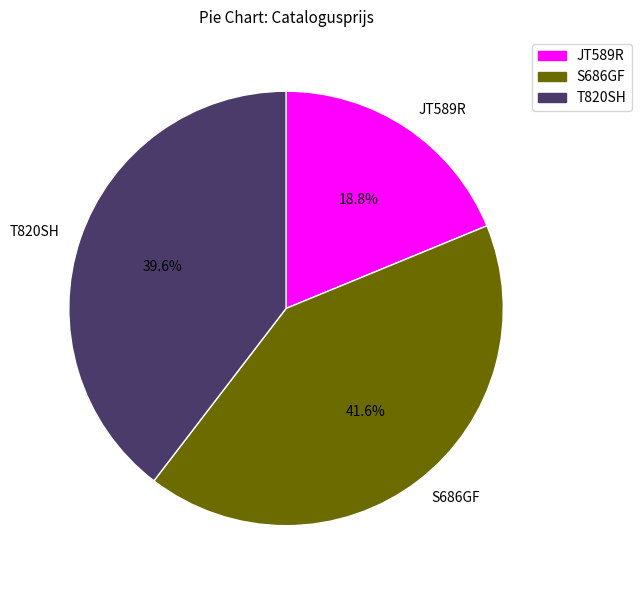

How much of the chart is everything except S686GF?

58.4%